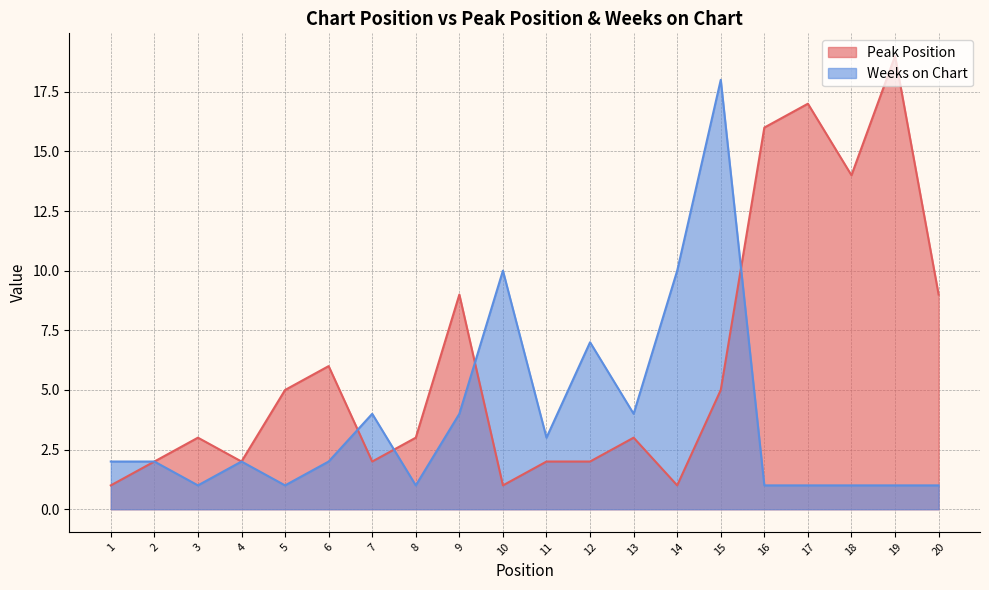

What are all the series names shown in the legend?

Peak Position, Weeks on Chart